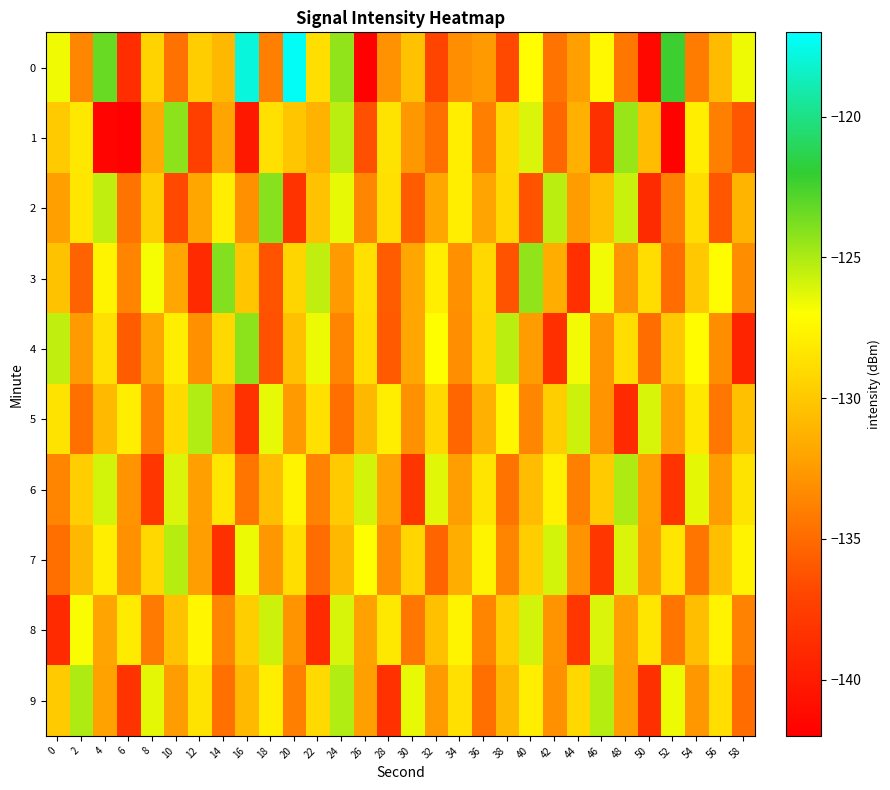

How many data points does each series have?

30